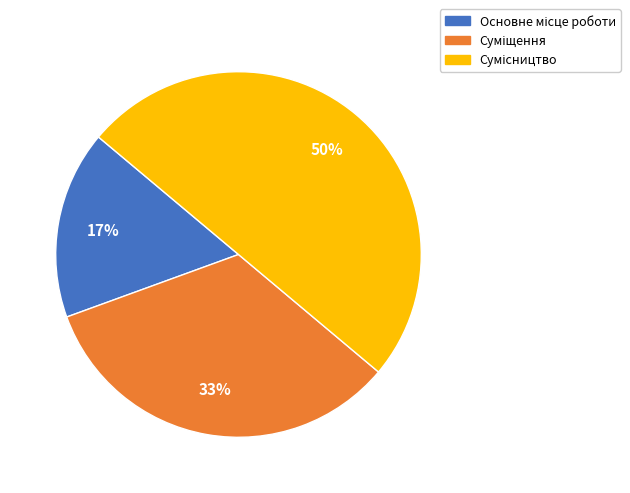

To the nearest percent, what is the difference between the largest and smallest slice percentages?

33%